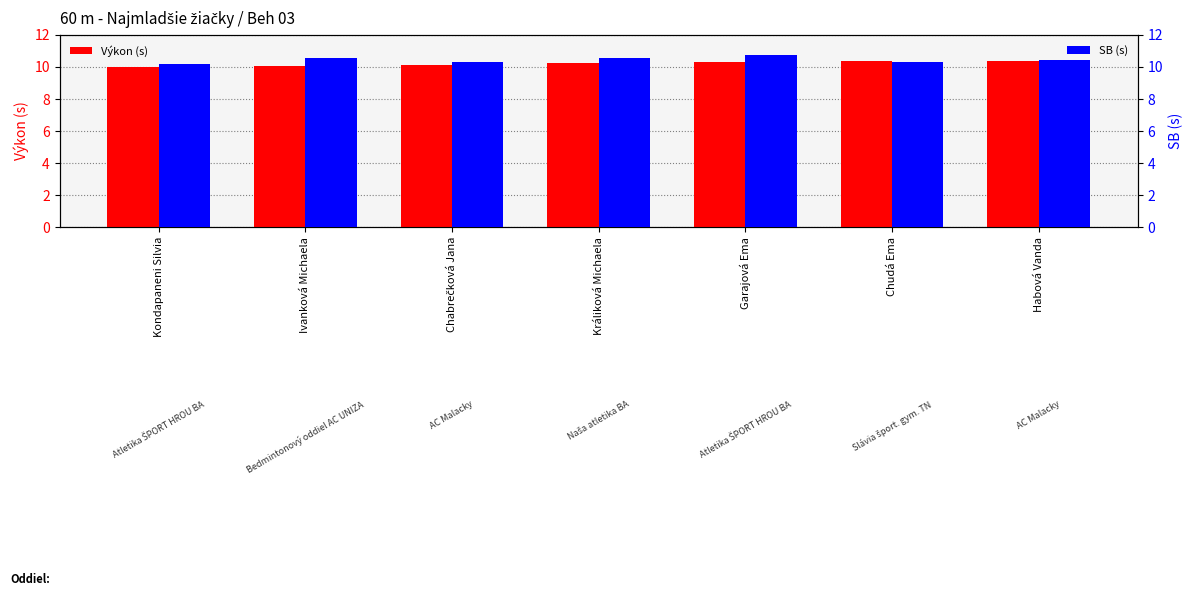

What position from the left is Králiková Michaela?

4